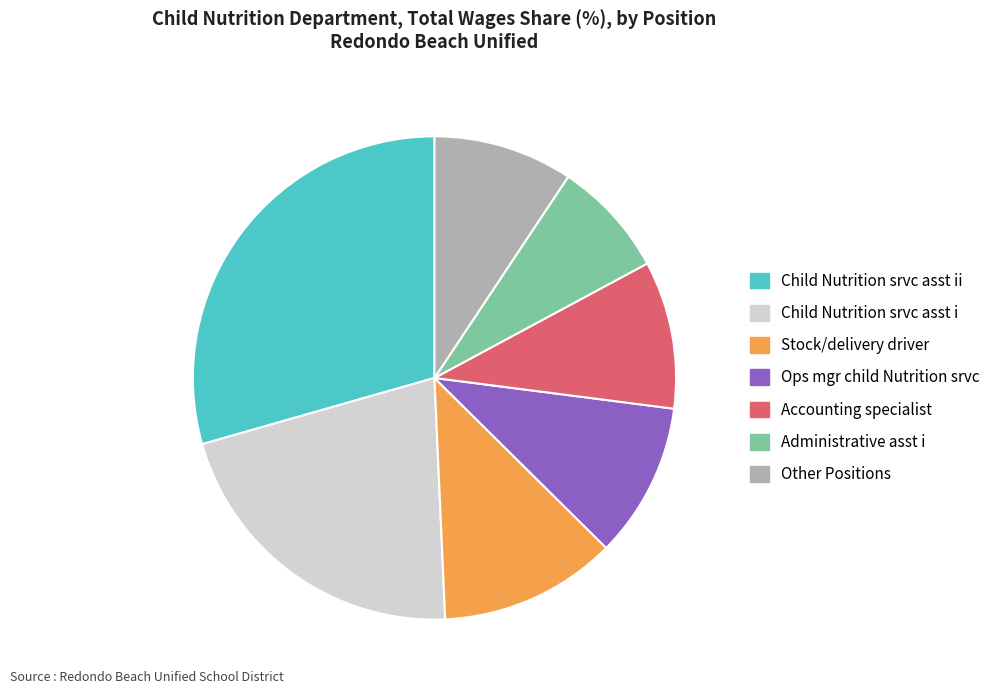

Is there any slice that represents more than half of the pie?

No